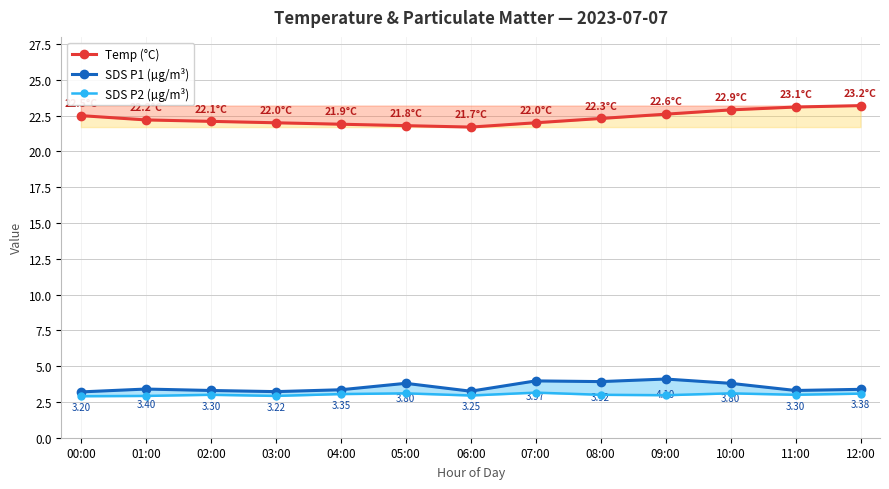

Where is the first local maximum for SDS P2 (µg/m³)?

02:00